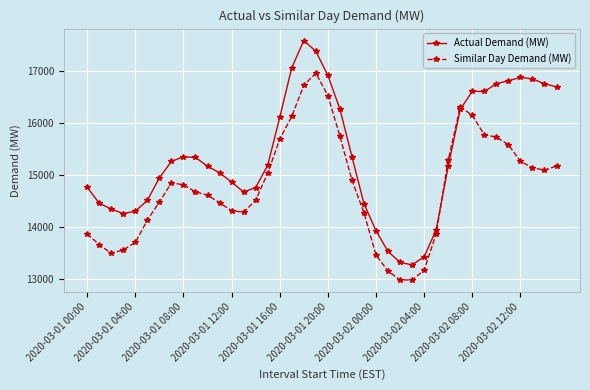

What is the difference between the maximum and second lowest values in the Actual Demand (MW) series?

4270.0